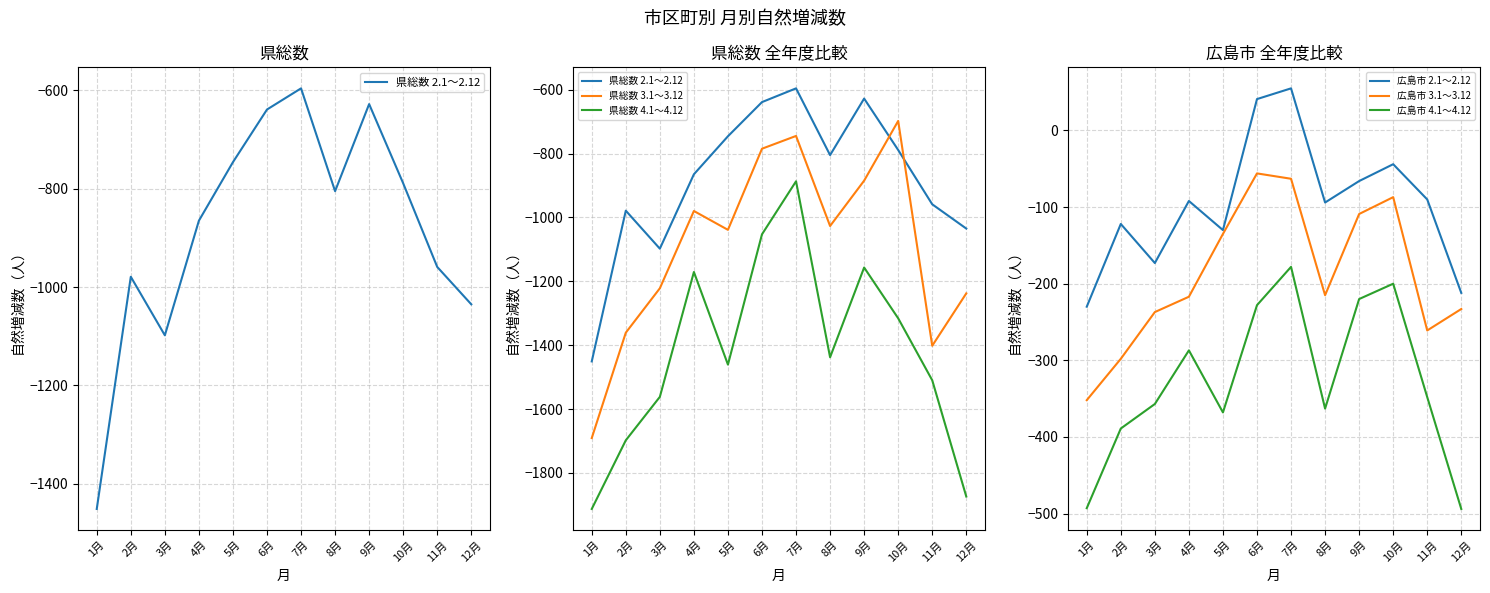

Rank the categories by 県総数 2.1～2.12 value from lowest to highest.

1月, 3月, 12月, 2月, 11月, 4月, 8月, 10月, 5月, 6月, 9月, 7月